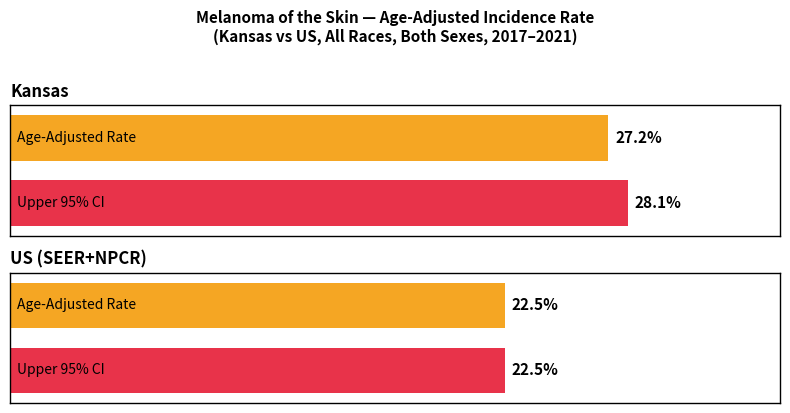

At how many categories does at least one series exceed 24?

1